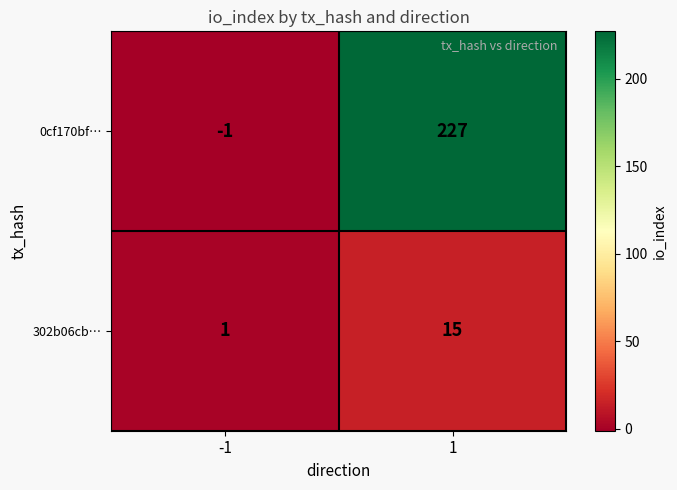

What is the sum of the 0cf170bf… values at -1 and 1?

226